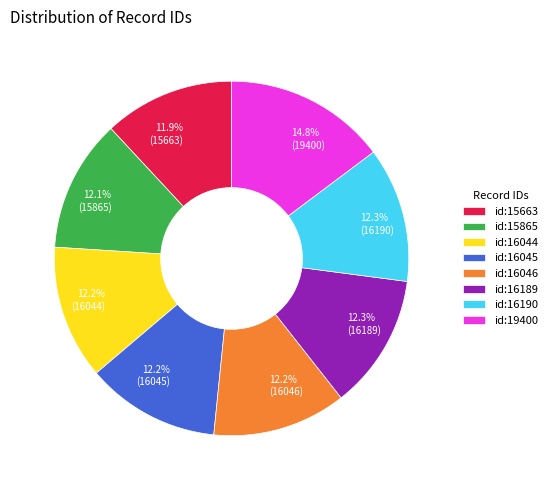

Which slice is the largest?

id:19400